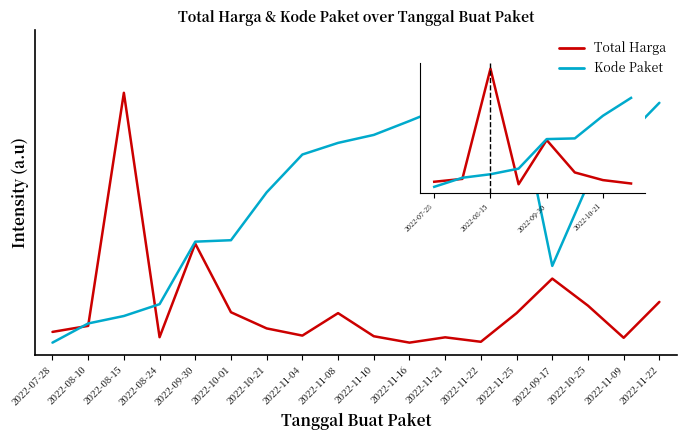

Is this an area chart (filled region under the line)?

No